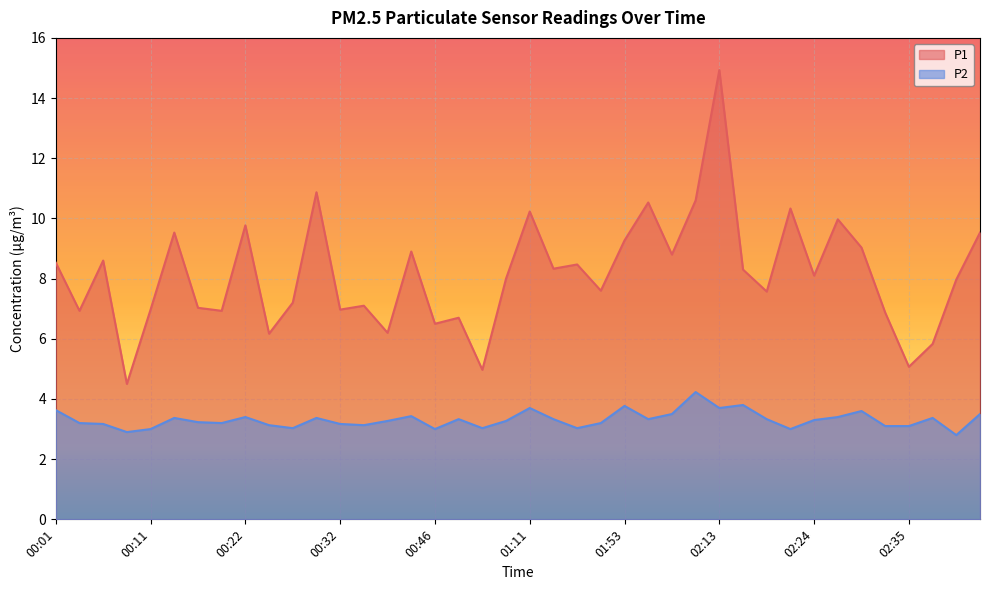

Reading left to right, list all the values displayed in this chart.

P1: 00:01=8.5	00:04=6.9	00:06=8.6	00:09=4.5	00:11=7.0	00:14=9.5	00:17=7.0	00:19=6.9	00:22=9.8	00:25=6.2	00:27=7.2	00:30=10.9	00:32=7.0	00:35=7.1	00:37=6.2	00:40=8.9	00:46=6.5	00:52=6.7	00:57=5.0	01:00=8.0	01:11=10.2	01:19=8.3	01:25=8.5	01:31=7.6	01:53=9.3	01:59=10.5	02:01=8.8	02:04=10.6	02:13=14.9	02:15=8.3	02:18=7.6	02:21=10.3	02:24=8.1	02:27=10.0	02:29=9.0	02:32=6.9	02:35=5.1	02:40=5.8	02:51=8.0	02:57=9.5
P2: 00:01=3.6	00:04=3.2	00:06=3.2	00:09=2.9	00:11=3.0	00:14=3.4	00:17=3.2	00:19=3.2	00:22=3.4	00:25=3.1	00:27=3.0	00:30=3.4	00:32=3.2	00:35=3.1	00:37=3.3	00:40=3.4	00:46=3.0	00:52=3.3	00:57=3.0	01:00=3.3	01:11=3.7	01:19=3.3	01:25=3.0	01:31=3.2	01:53=3.8	01:59=3.3	02:01=3.5	02:04=4.2	02:13=3.7	02:15=3.8	02:18=3.3	02:21=3.0	02:24=3.3	02:27=3.4	02:29=3.6	02:32=3.1	02:35=3.1	02:40=3.4	02:51=2.8	02:57=3.5